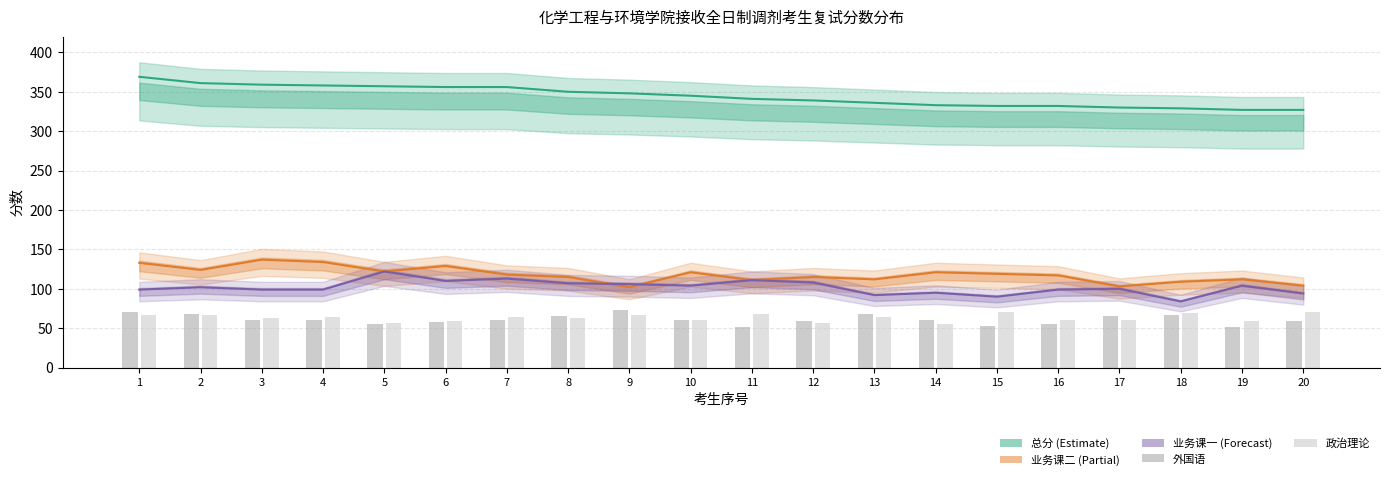

How many values in the 总分 series are below 345?

10